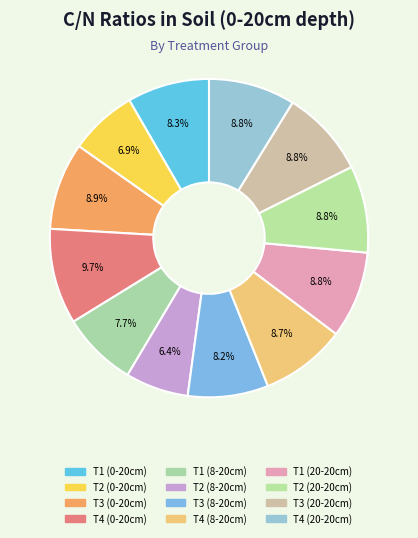

Which category has the smallest portion of the pie?

T2 (8-20cm)